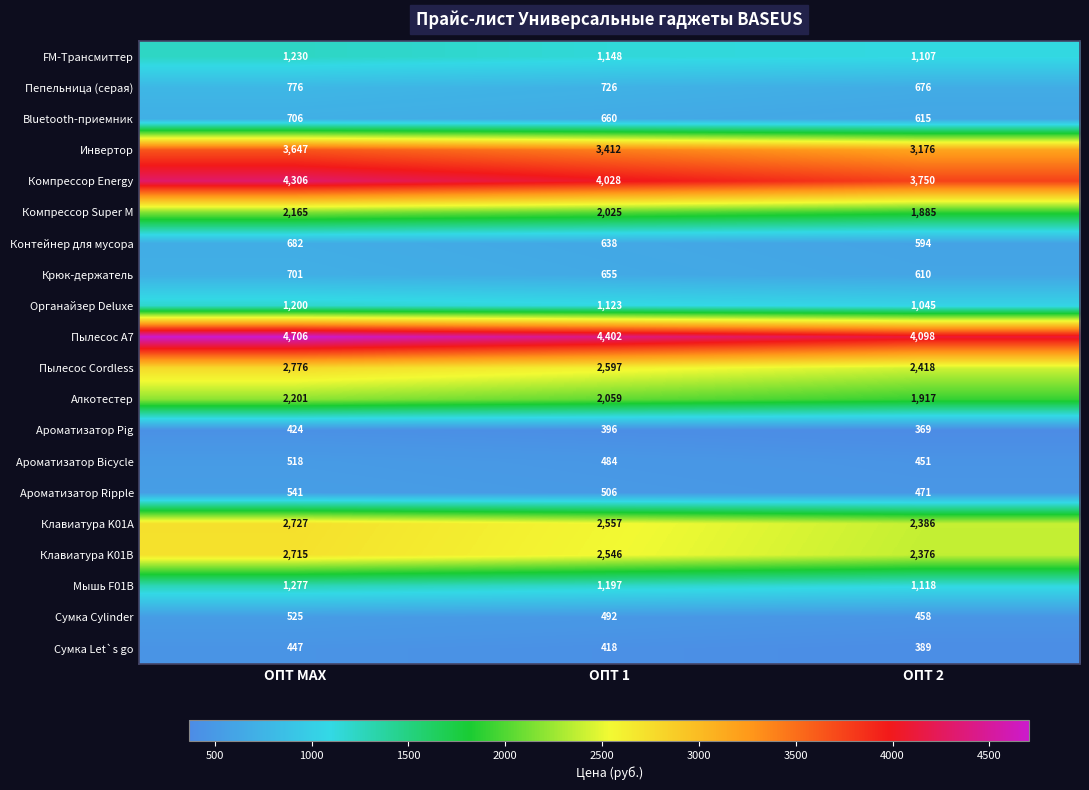

Is it true that Сумка Let`s go equals 607 at ОПТ 1?

False